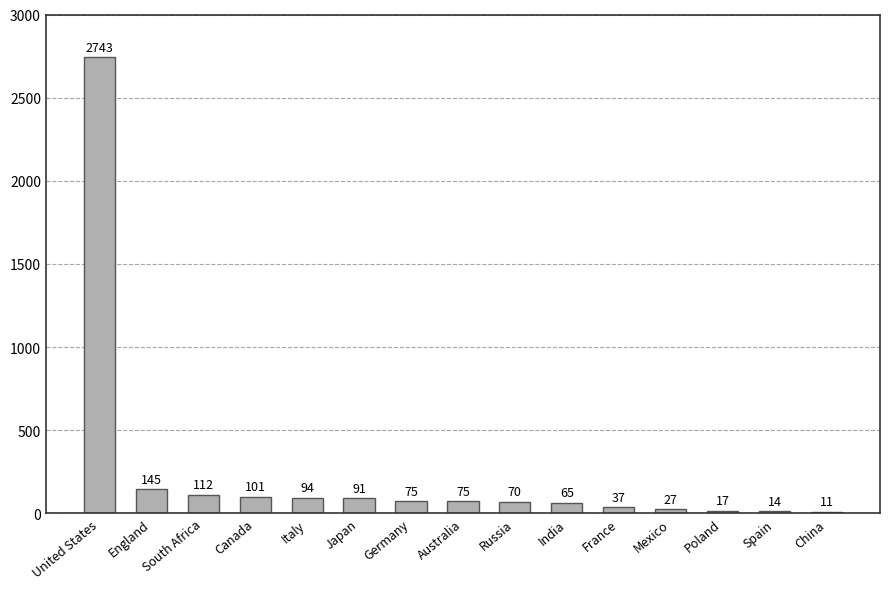

What is the approximate value at England, to the nearest 100?

100